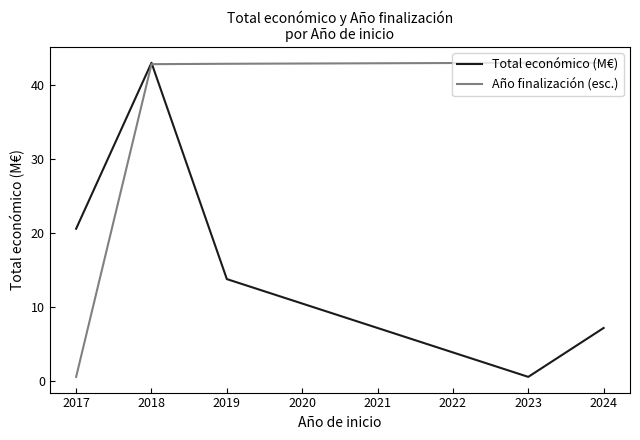

True or false: Año finalización (esc.) has a value of 58.4 at 2023.

False